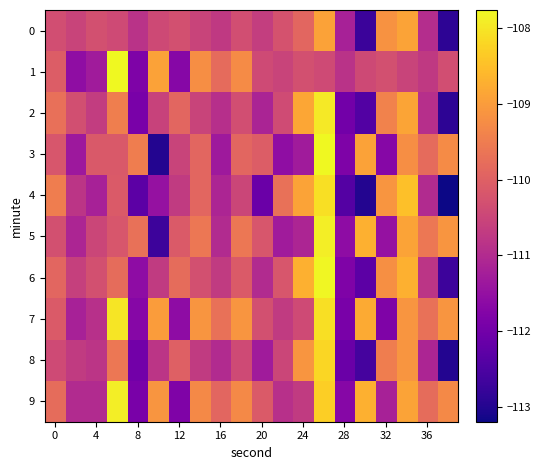

Which series has the largest total across all categories?

7